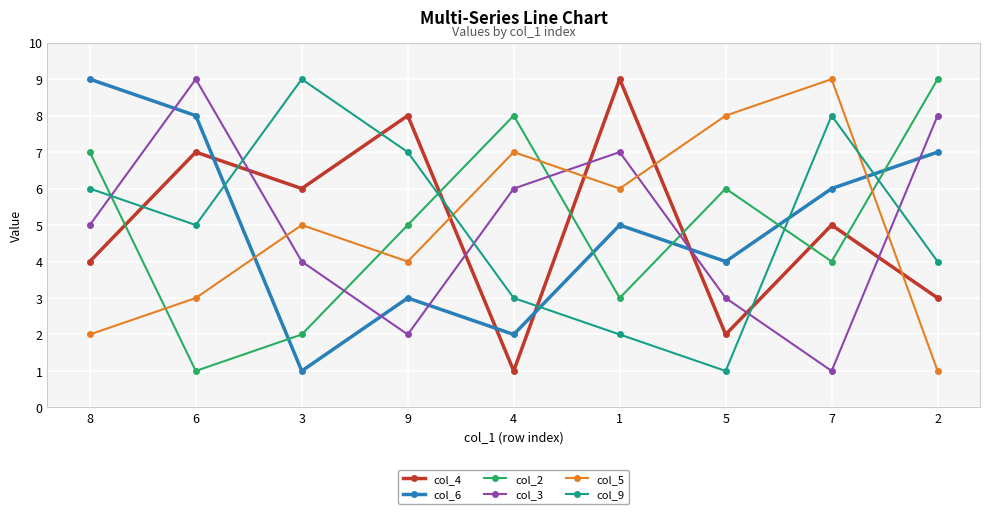

Reading left to right, what are all the values shown in this chart?

col_4: 4	7	6	8	1	9	2	5	3
col_6: 9	8	1	3	2	5	4	6	7
col_2: 7	1	2	5	8	3	6	4	9
col_3: 5	9	4	2	6	7	3	1	8
col_5: 2	3	5	4	7	6	8	9	1
col_9: 6	5	9	7	3	2	1	8	4